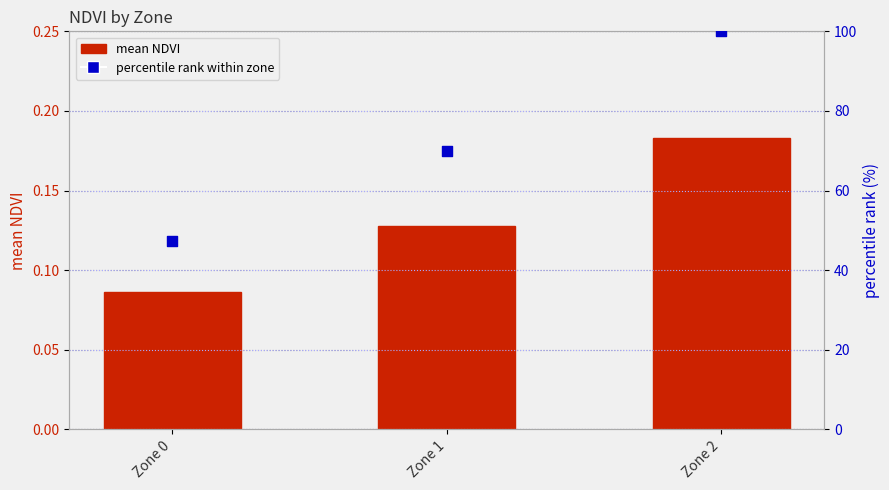

Is the value of mean NDVI at Zone 0 greater than the value of percentile rank within zone at Zone 0?

No